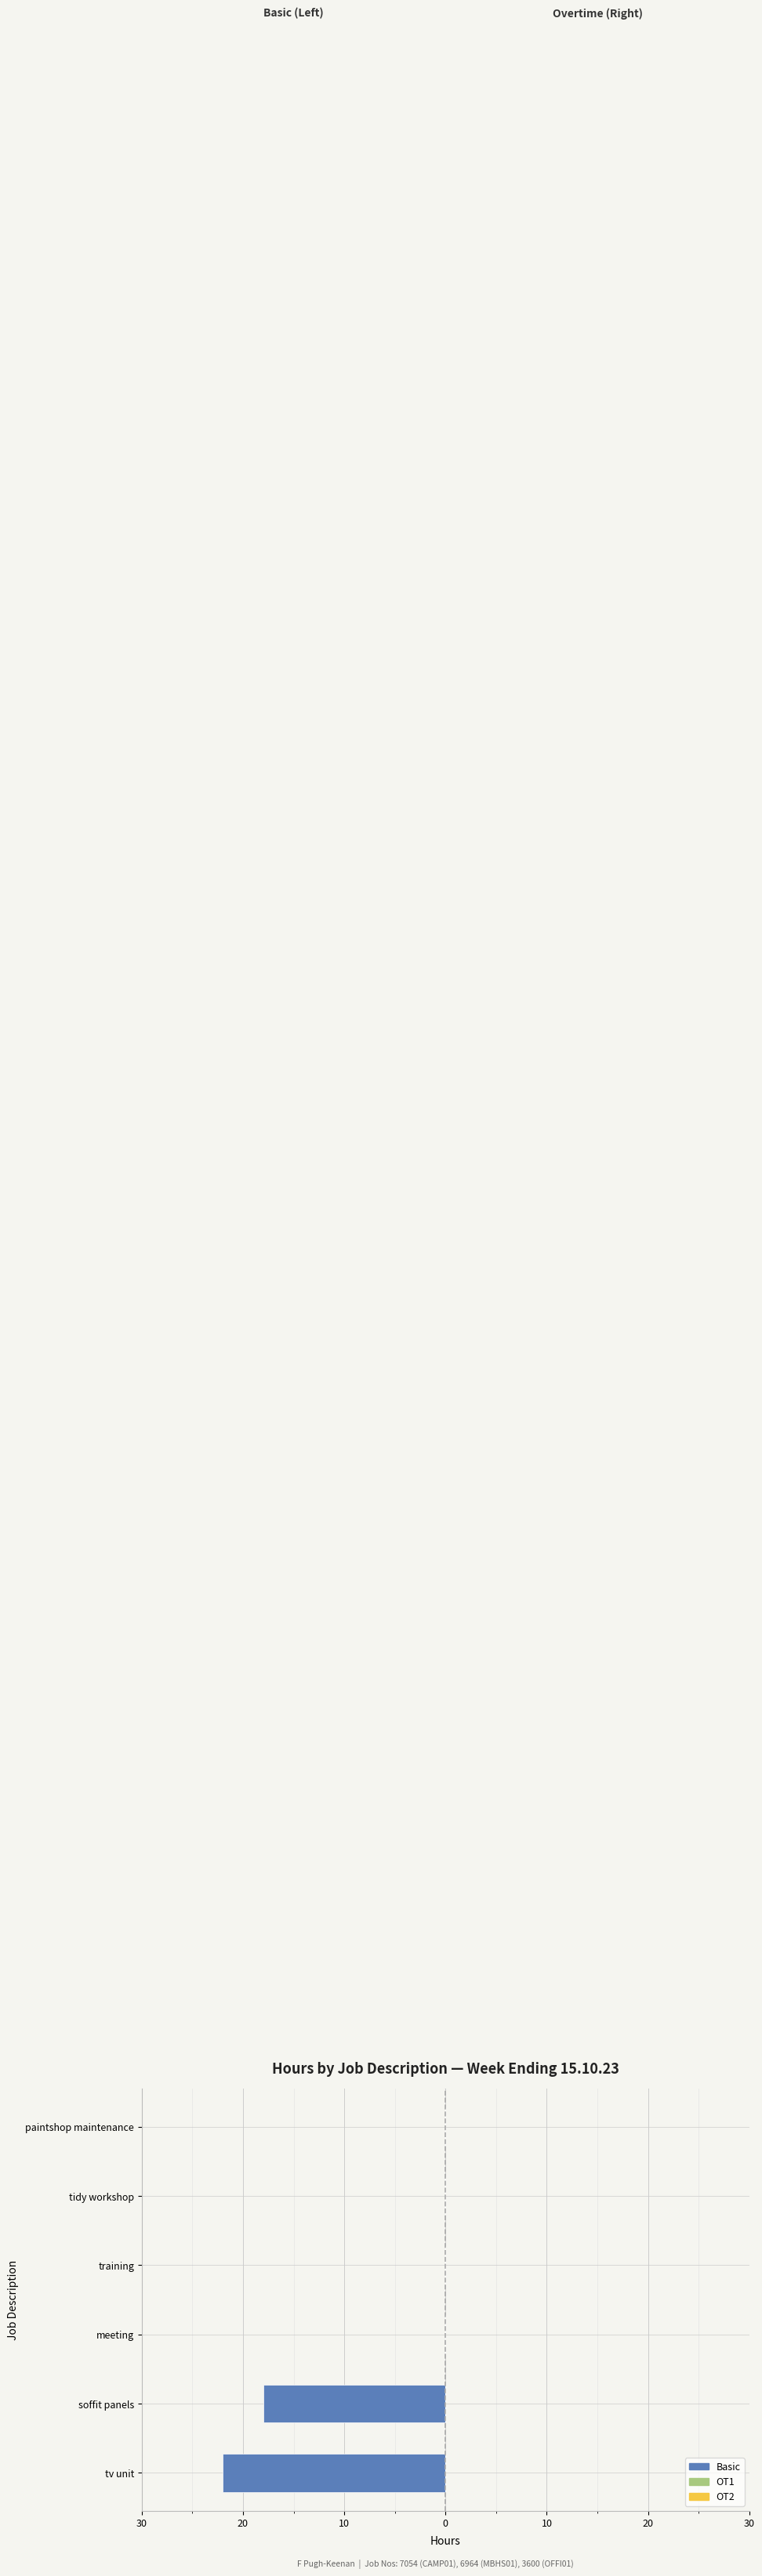

Are the bars horizontal?

Yes